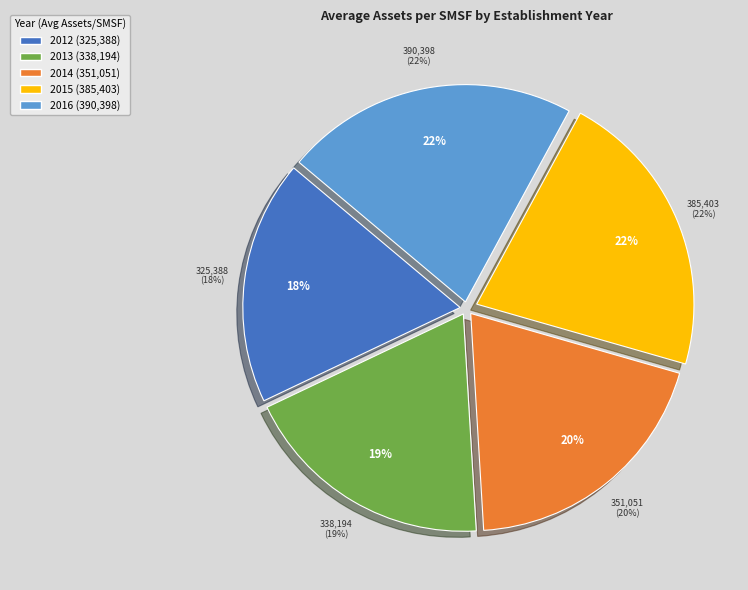

How many segments does this pie chart have?

5